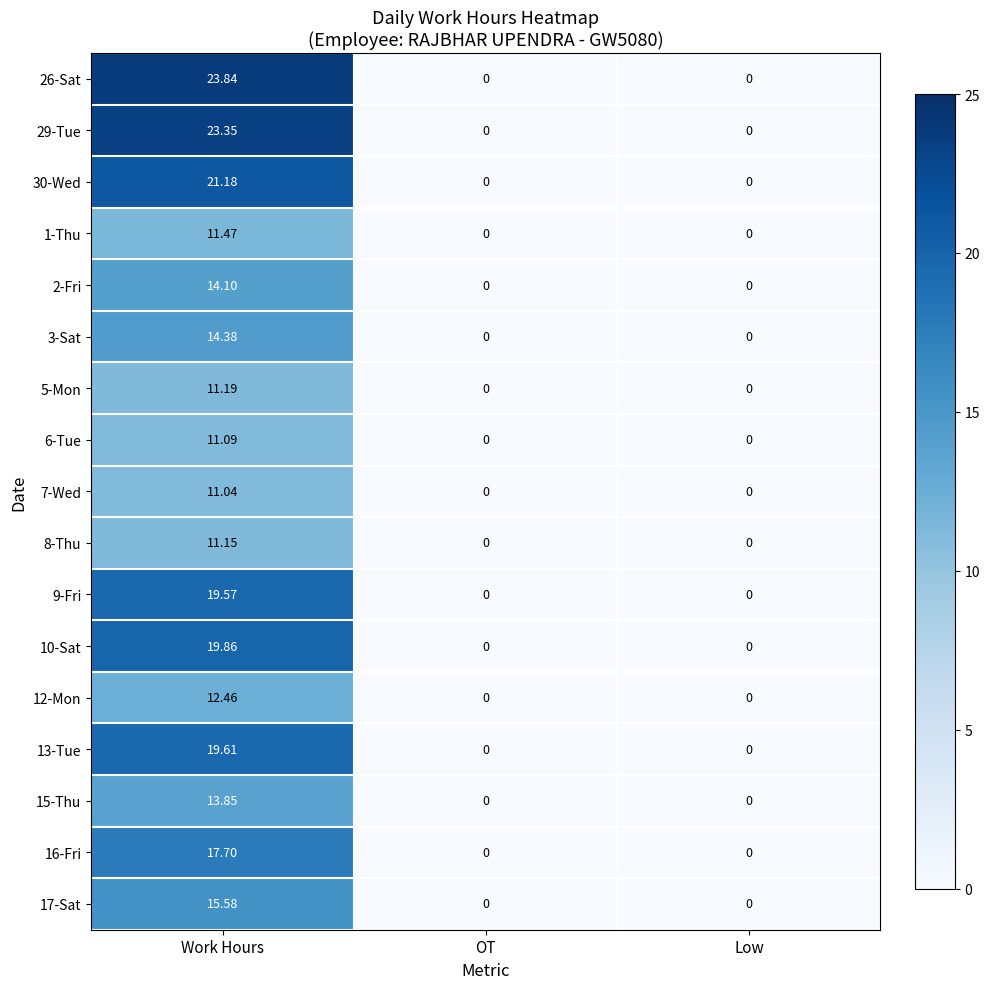

Which category has the highest value in the 2-Fri series?

Work Hours